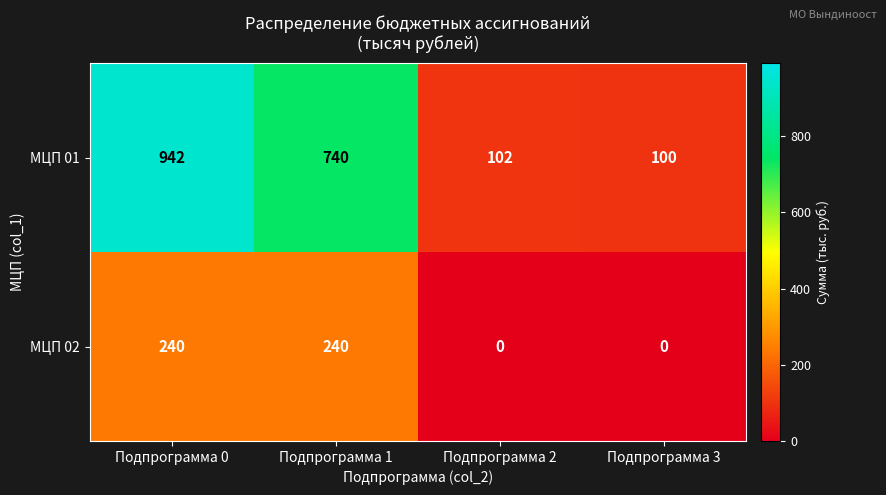

Where is МЦП 01 nearest to the value 521?

Подпрограмма 1